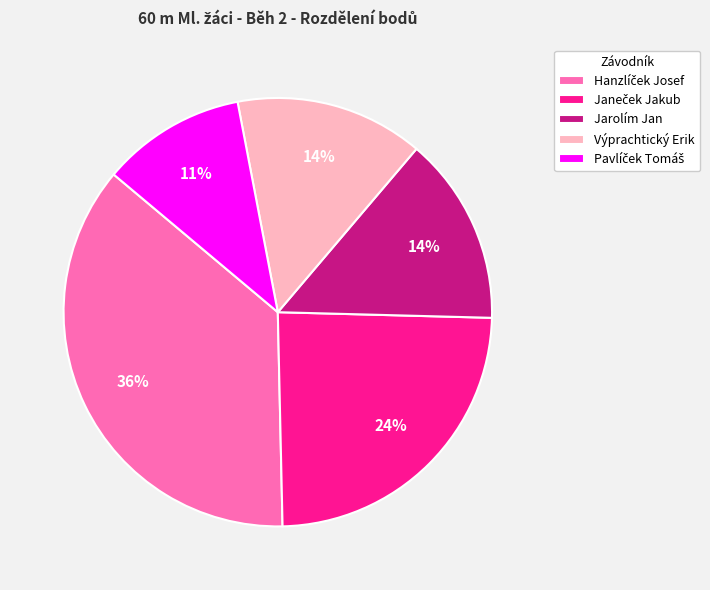

Does any single category account for the majority?

No